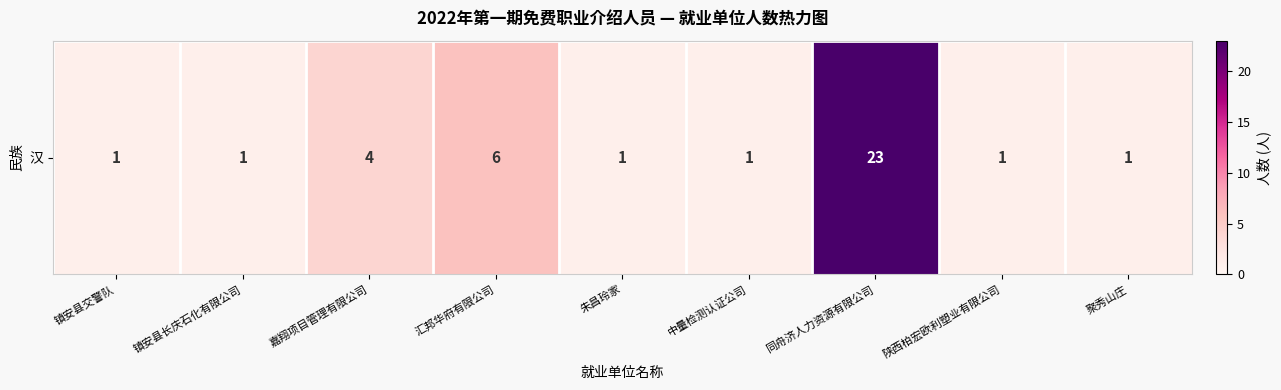

True or false: the data shows 6 at 汇邦华府有限公司.

True